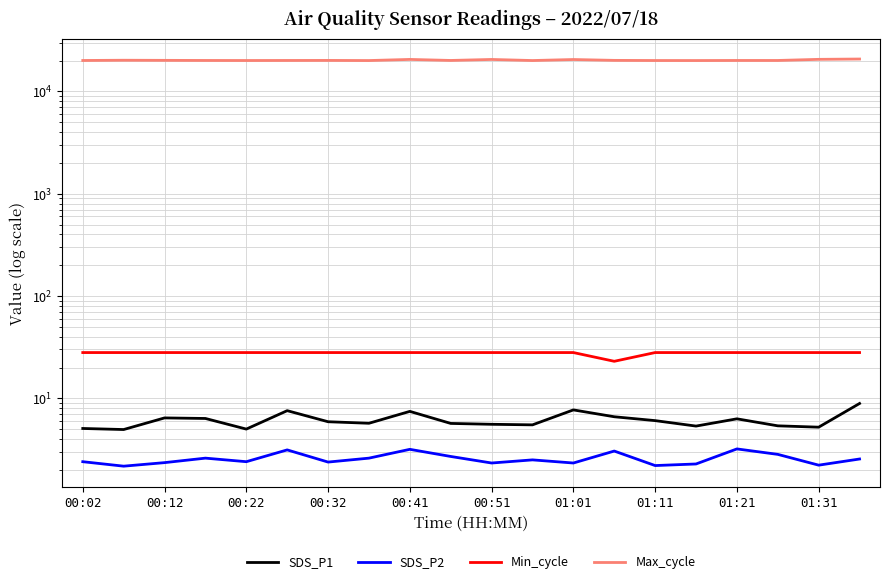

Is the value of Min_cycle at 00:22 greater than the value of SDS_P1 at 01:11?

Yes